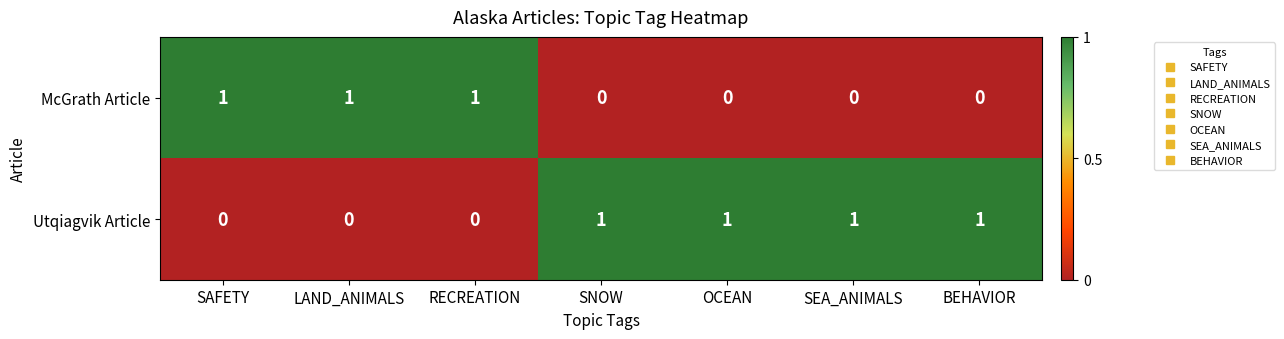

At BEHAVIOR, list the series in order from largest to smallest.

Utqiagvik Article, McGrath Article